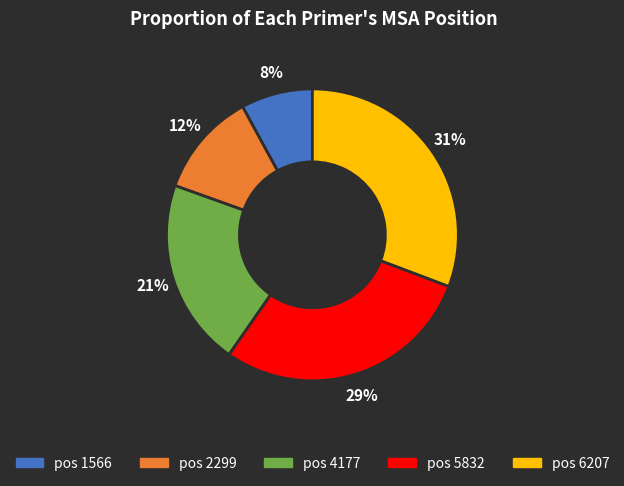

The pos 4177 slice represents 34% of the pie. True or false?

False